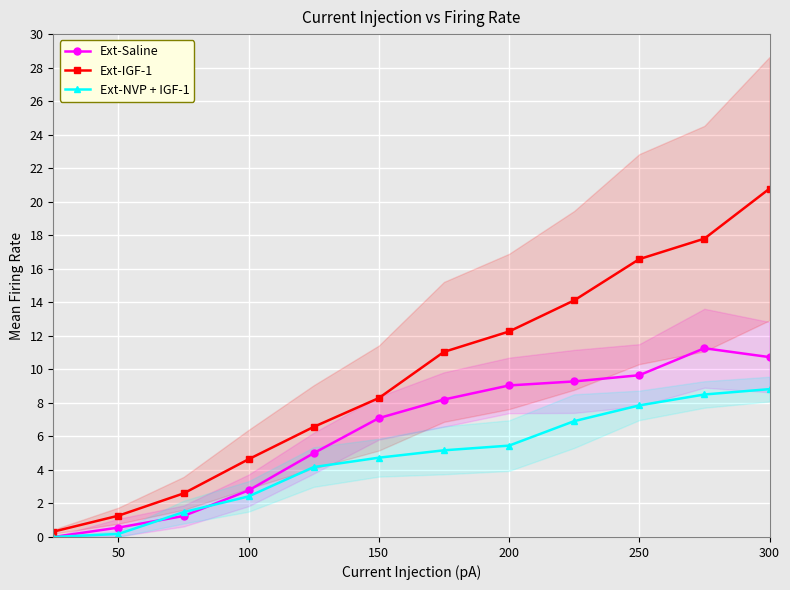

List the series in order of their overall mean, lowest first.

Ext-NVP + IGF-1, Ext-Saline, Ext-IGF-1